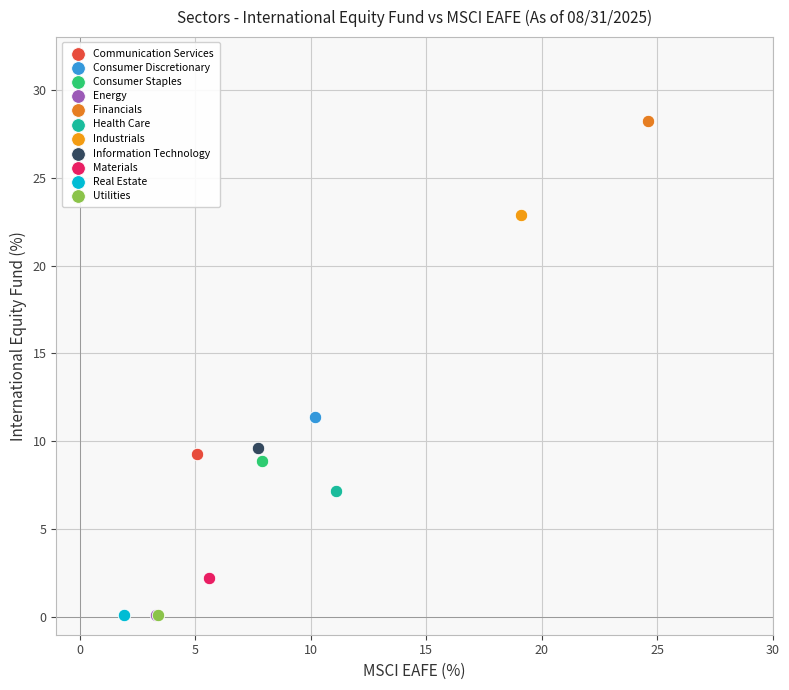

What are all the series names shown in the legend?

Communication Services, Consumer Discretionary, Consumer Staples, Energy, Financials, Health Care, Industrials, Information Technology, Materials, Real Estate, Utilities